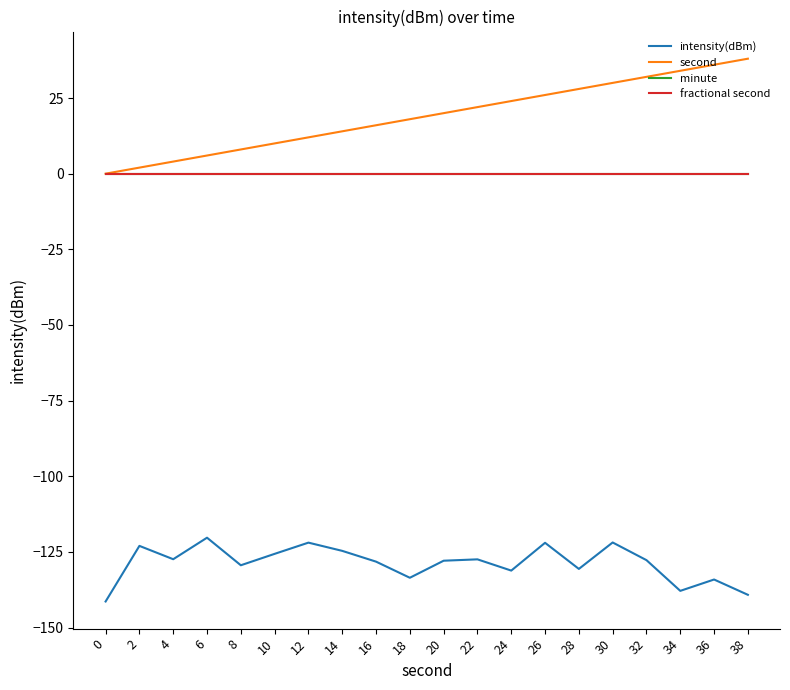

How many lines are shown in the chart?

4